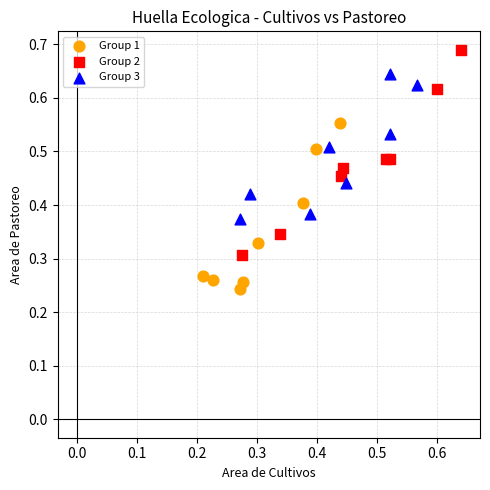

Which series reaches the maximum Y coordinate?

Group 2